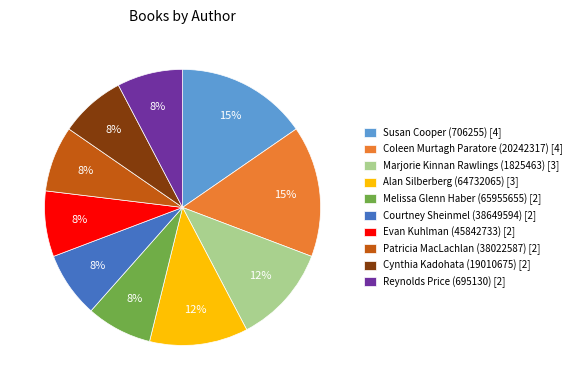

What percentage is the Evan Kuhlman (45842733) slice, to the nearest percent?

8%